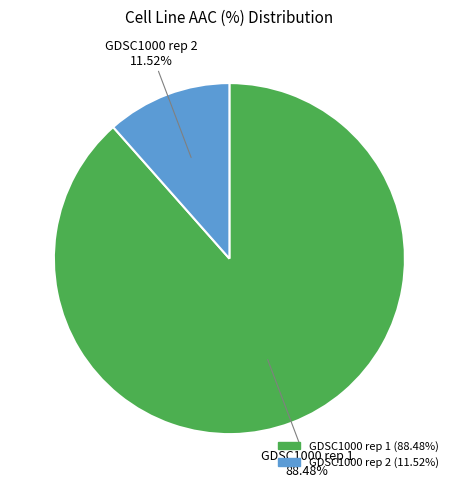

To the nearest percent, what is the combined percentage of GDSC1000 rep 2 and GDSC1000 rep 1?

100%